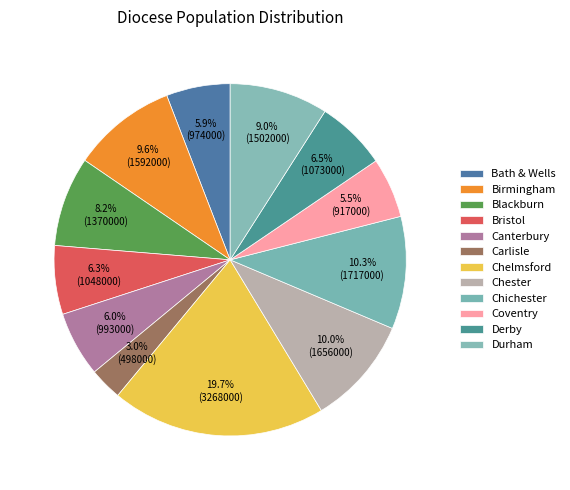

The Chelmsford slice represents 20% of the pie. True or false?

True